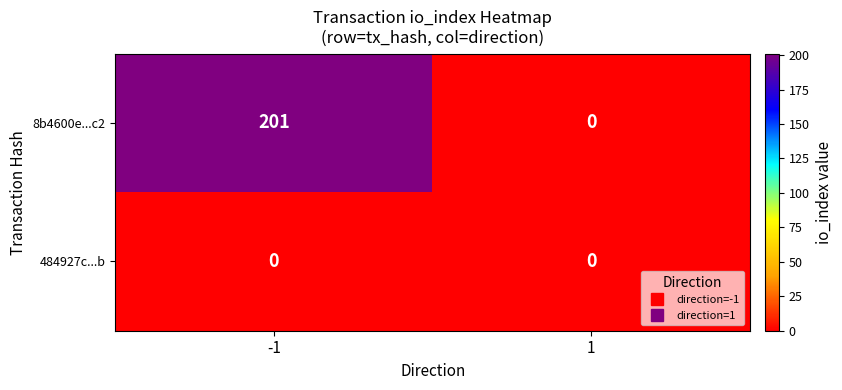

Which series has the widest spread of values?

8b4600e...c2